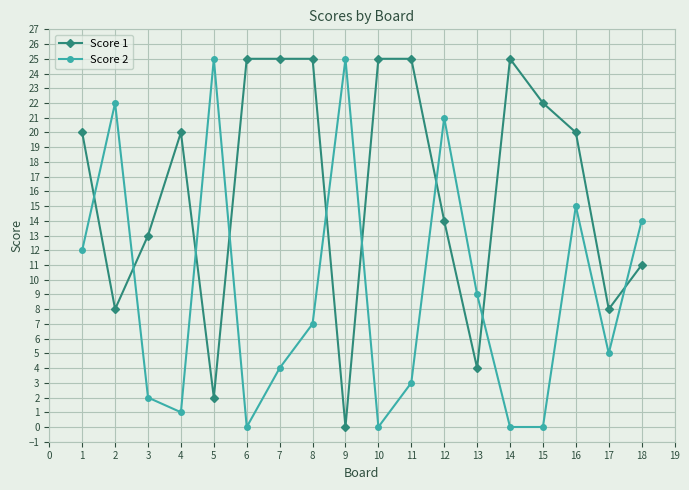

Between 1 and 9, which series saw the biggest shift?

Score 1